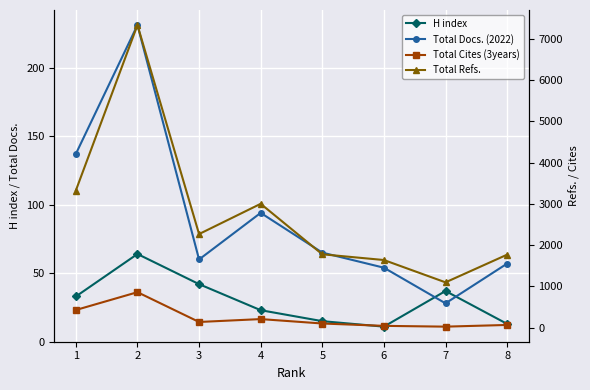

True or false: H index and Total Refs. cross at least once.

False